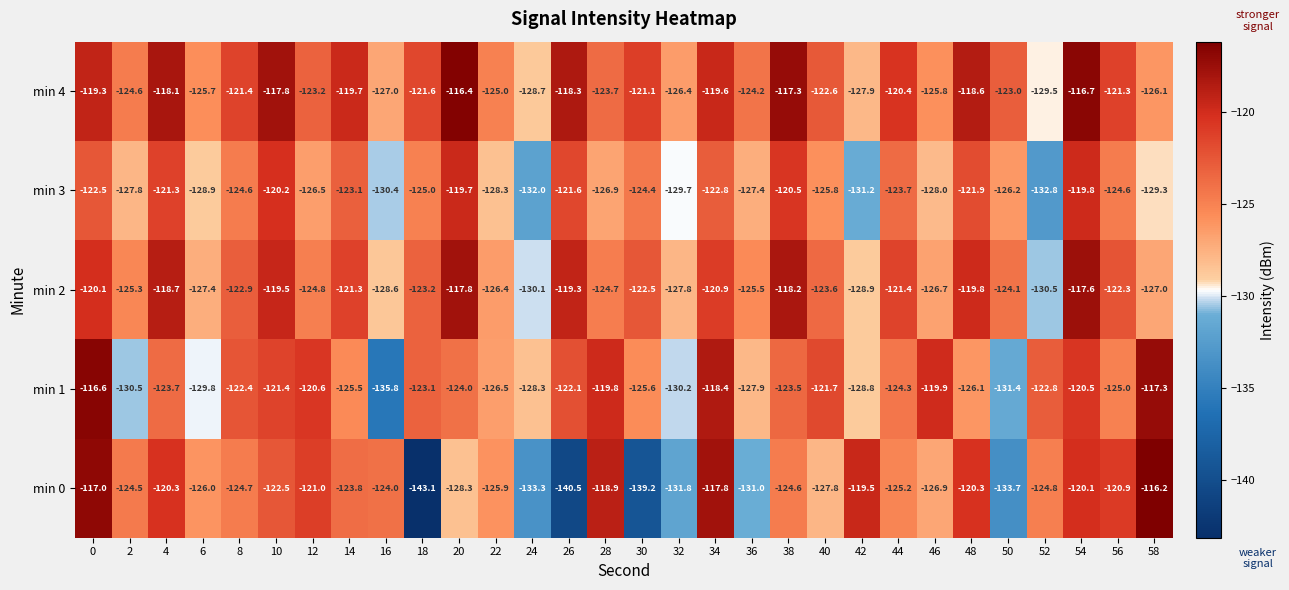

The min 3 series shows -130.4 at 16. True or false?

True